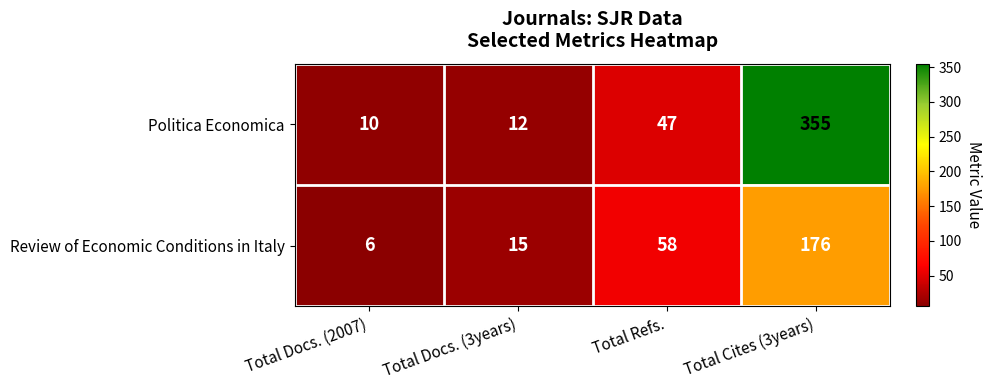

Reading left to right, what are all the values shown in this chart?

Politica Economica: 10	12	47	355
Review of Economic Conditions in Italy: 6	15	58	176